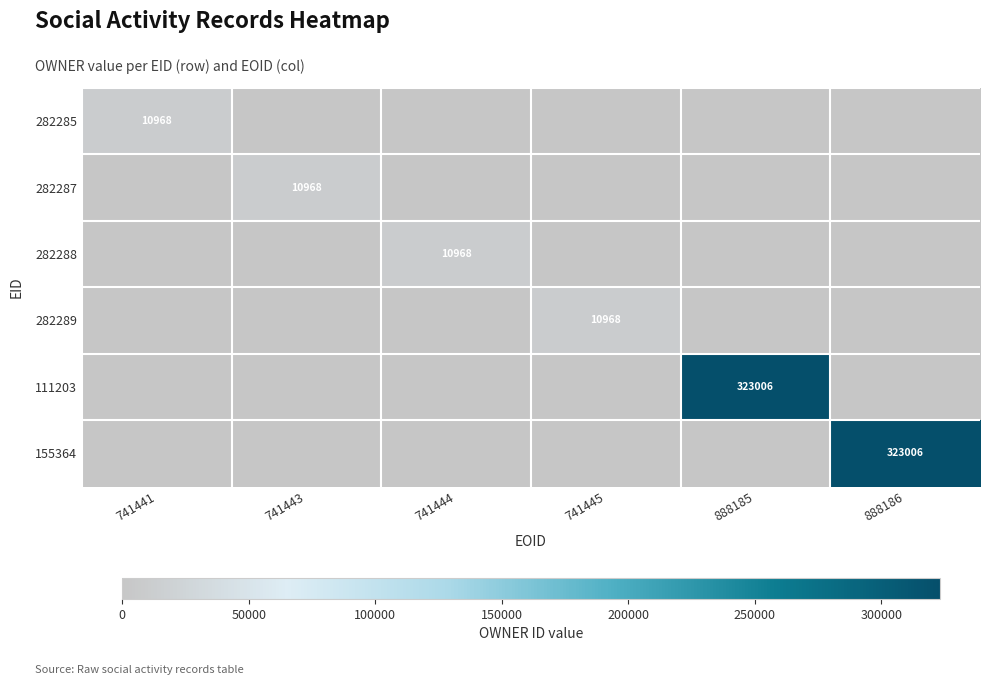

What is the spread (max minus min) of values at 741445?

10968